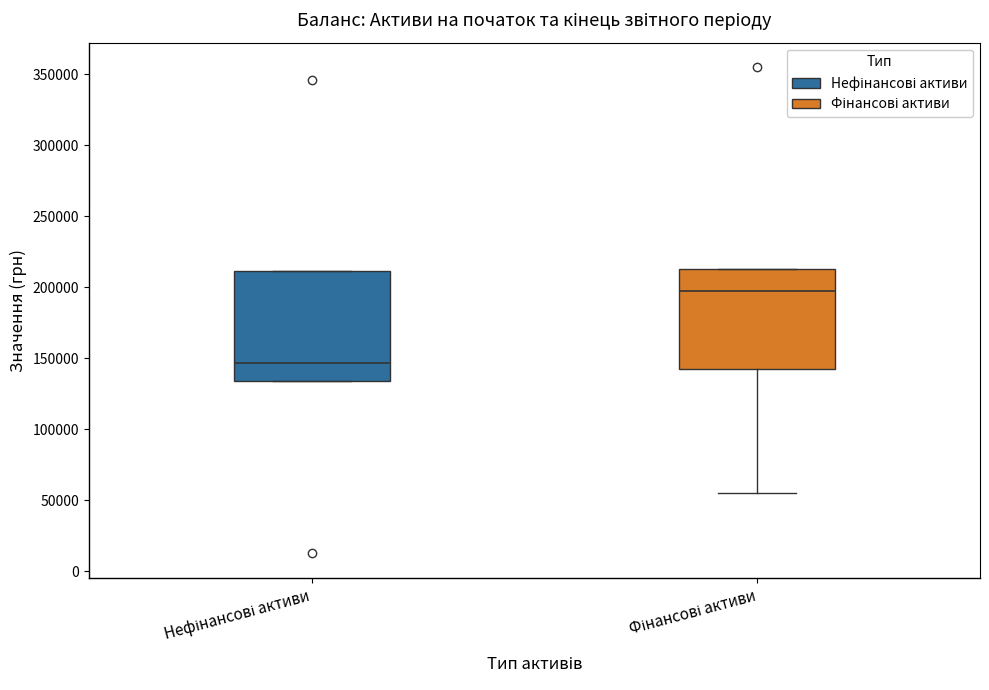

Where is the upper edge of the box for Фінансові активи on the y-axis? The values are not printed on the chart, so give them approximately, as read against the axis.

215000